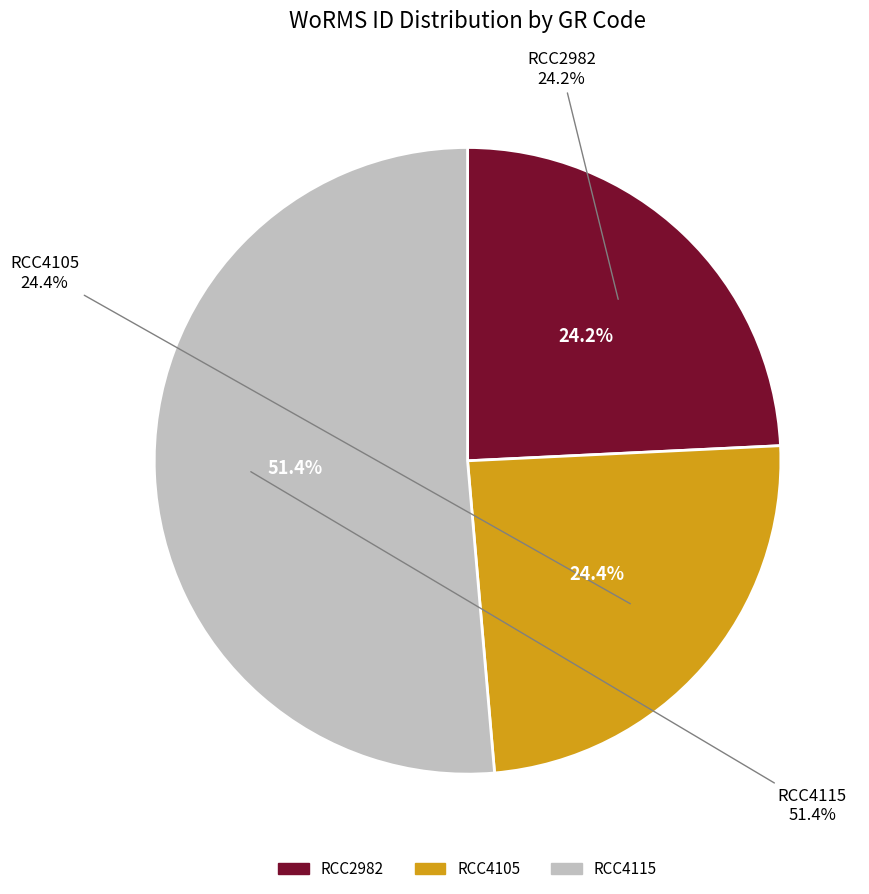

True or false: RCC2982 accounts for 24% of the total.

True